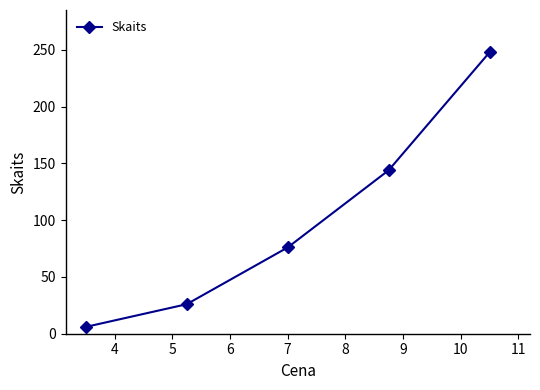

What is the value of the 3rd point from the left?

76